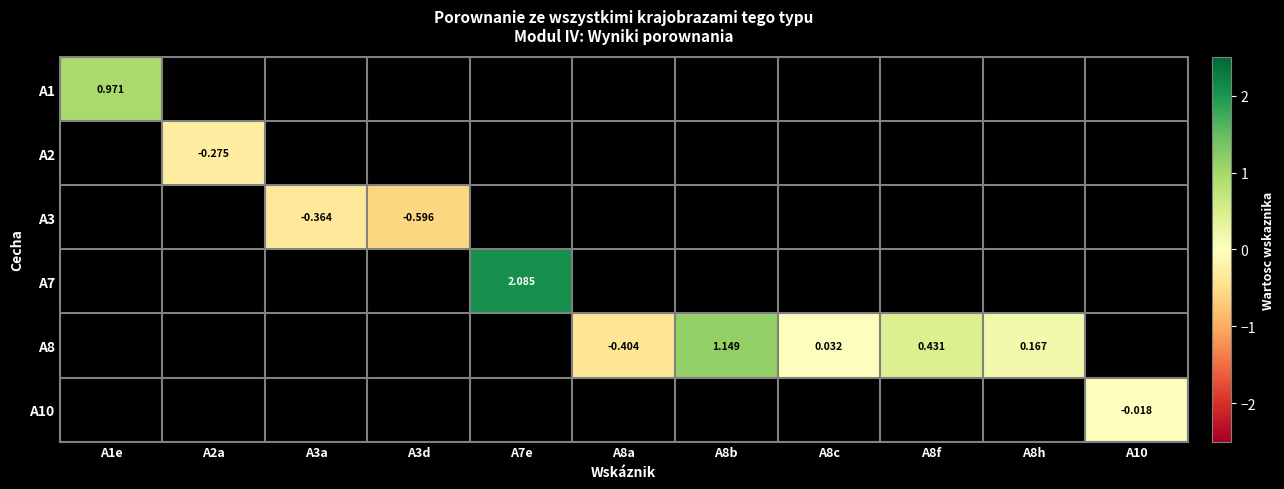

Between A8a and A10, which is larger?

A10